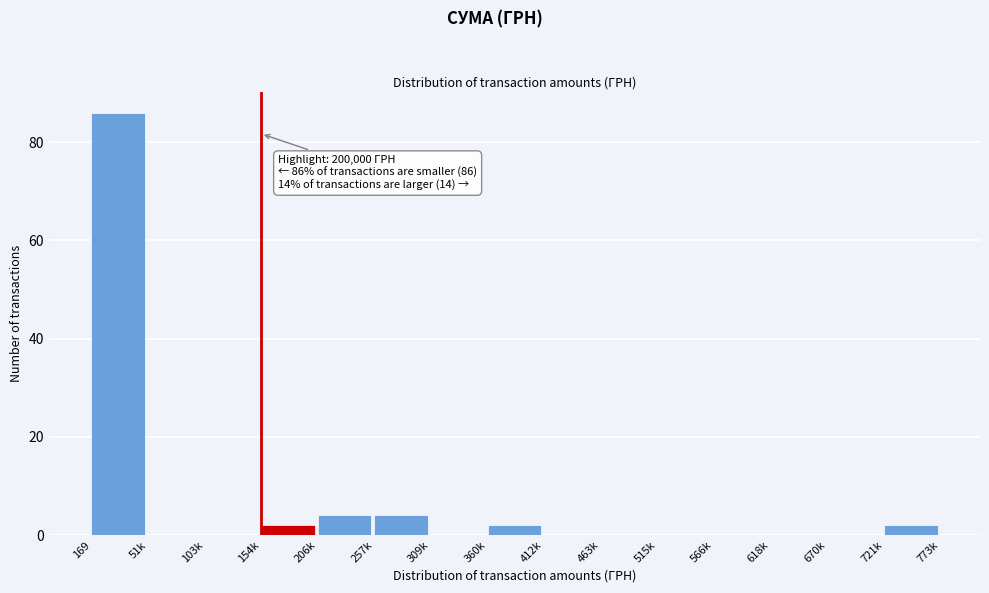

Reading left to right, transcribe all the data shown in this chart.

169=86	51k=0	103k=0	154k=2	206k=4	257k=4	309k=0	360k=2	412k=0	463k=0	515k=0	566k=0	618k=0	670k=0	721k=2